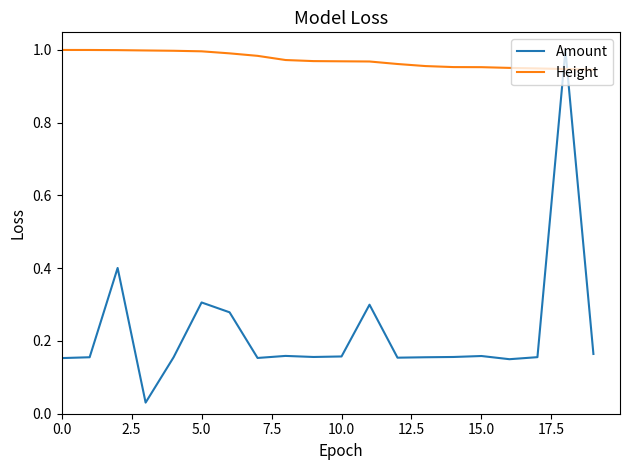

Which series has the widest spread of values?

Amount